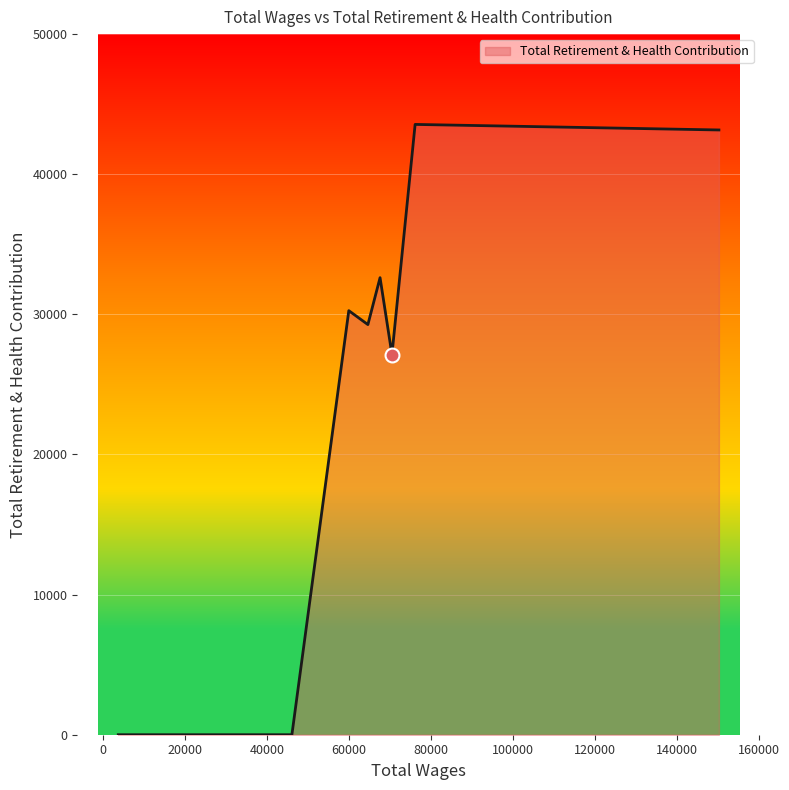

What is the difference between the second highest and minimum values?

43159